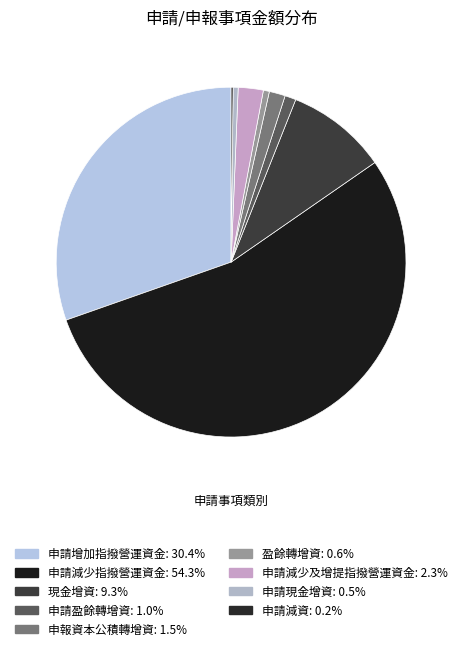

Which category has the biggest portion of the pie?

申請減少指撥營運資金